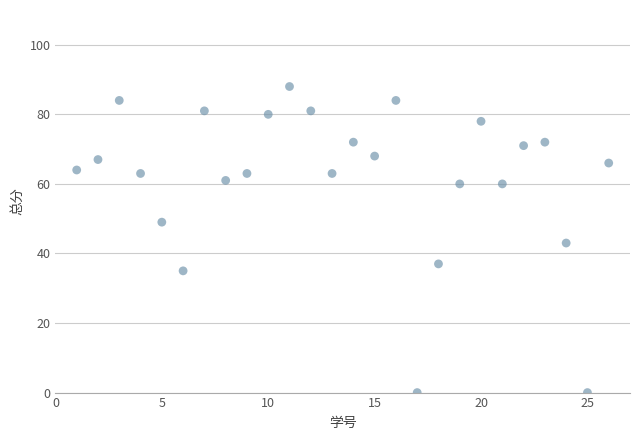

What is the range of X values (max minus min)?

25